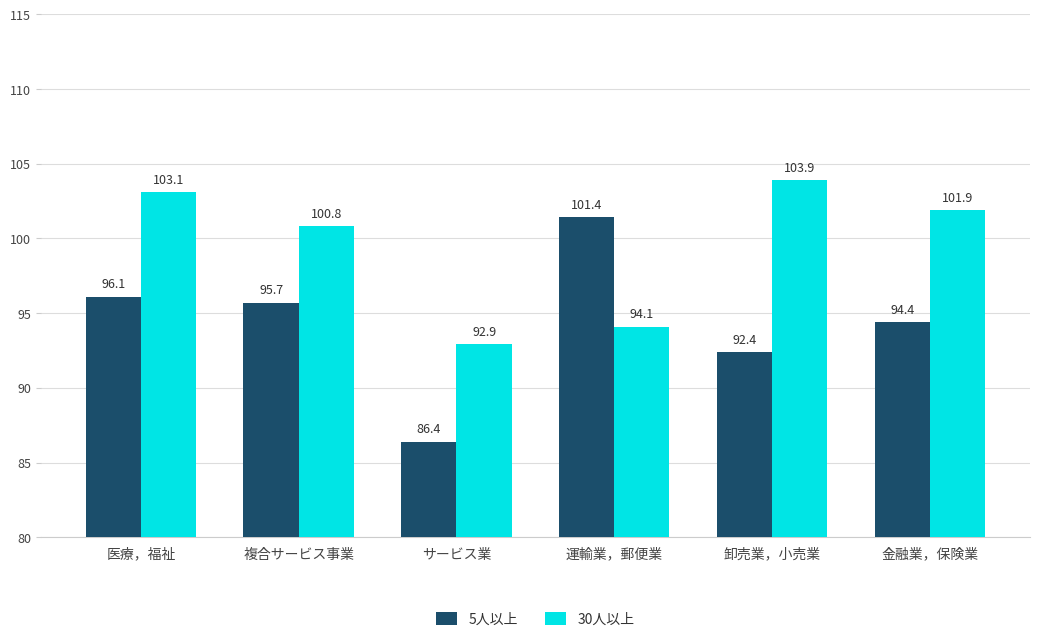

How many values in the 5人以上 series exceed 95?

3